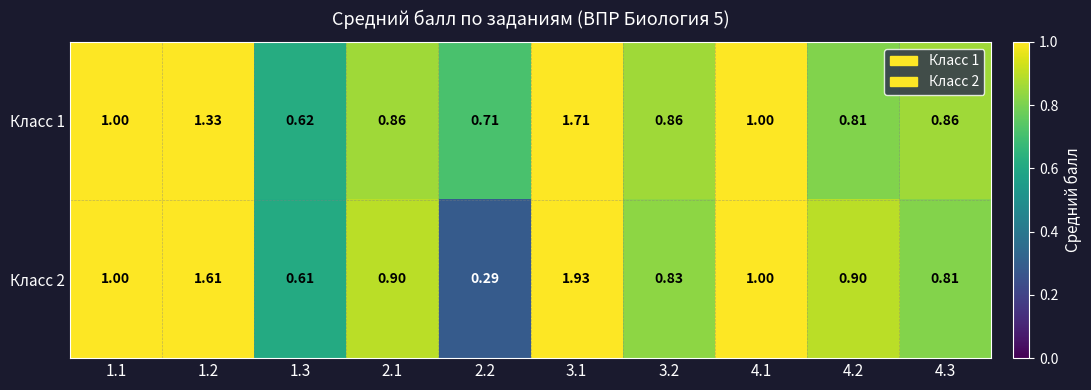

Is the value of Класс 1 at 1.2 greater than the value of Класс 2 at 1.3?

Yes